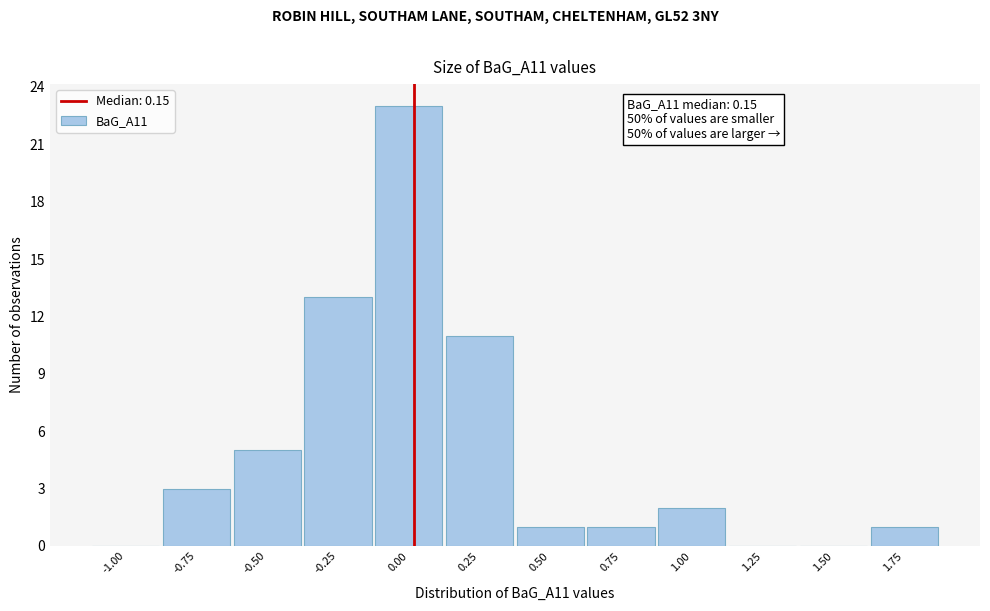

Reading left to right, list all the values displayed in this chart.

-1.00=0	-0.75=3	-0.50=5	-0.25=13	0.00=23	0.25=11	0.50=1	0.75=1	1.00=2	1.25=0	1.50=0	1.75=1